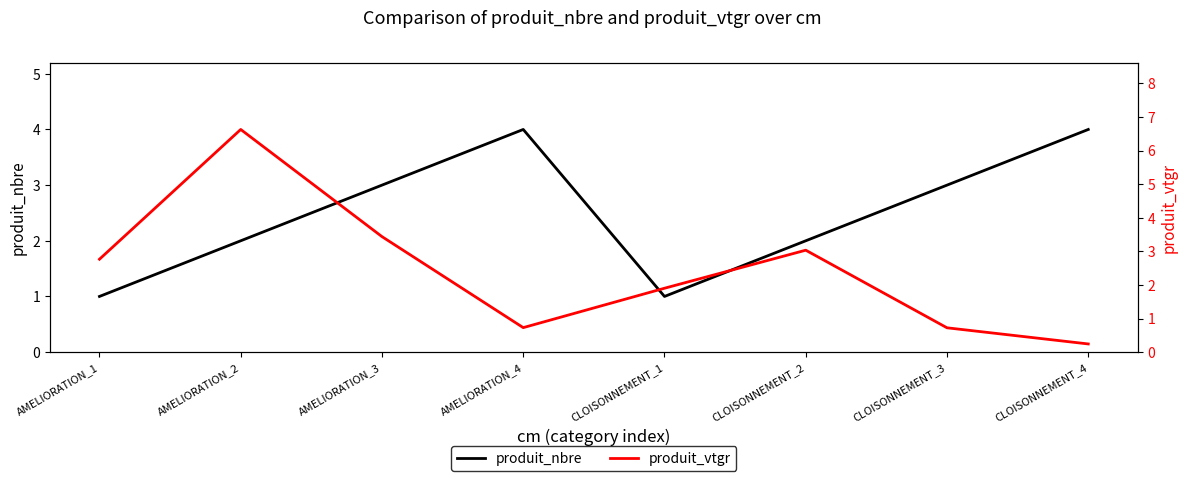

What is the difference between the second highest and second lowest values in the produit_vtgr series?

2.7